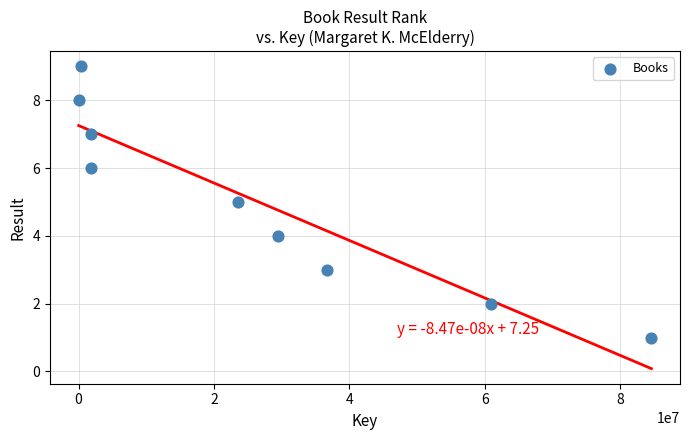

What is the range of Y values (max minus min)?

8